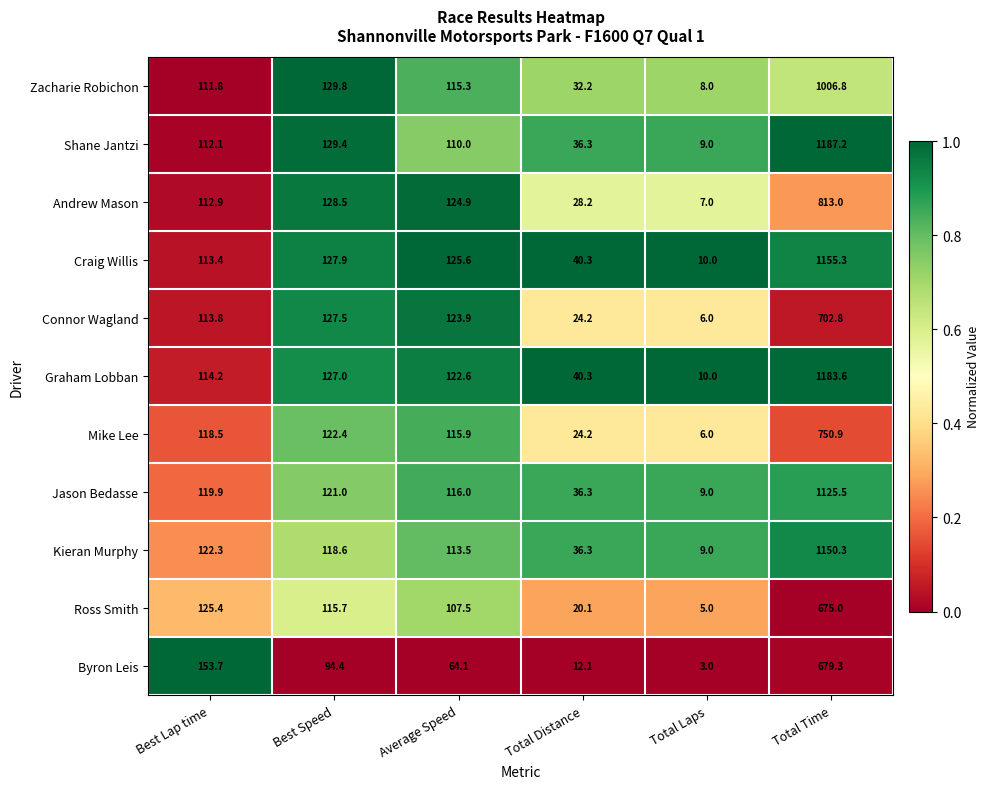

What is the spread (max minus min) of values at Total Laps?

7.0